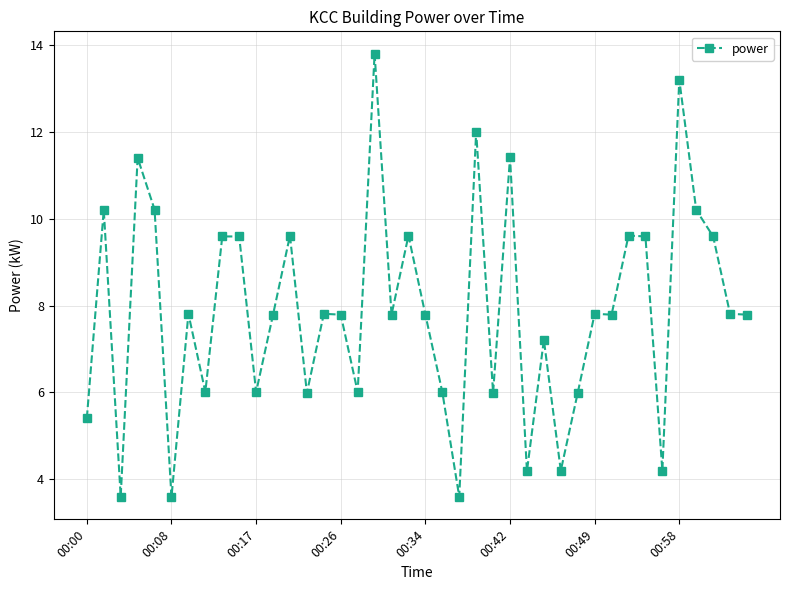

What is the value of the 23rd point from the left?

3.6